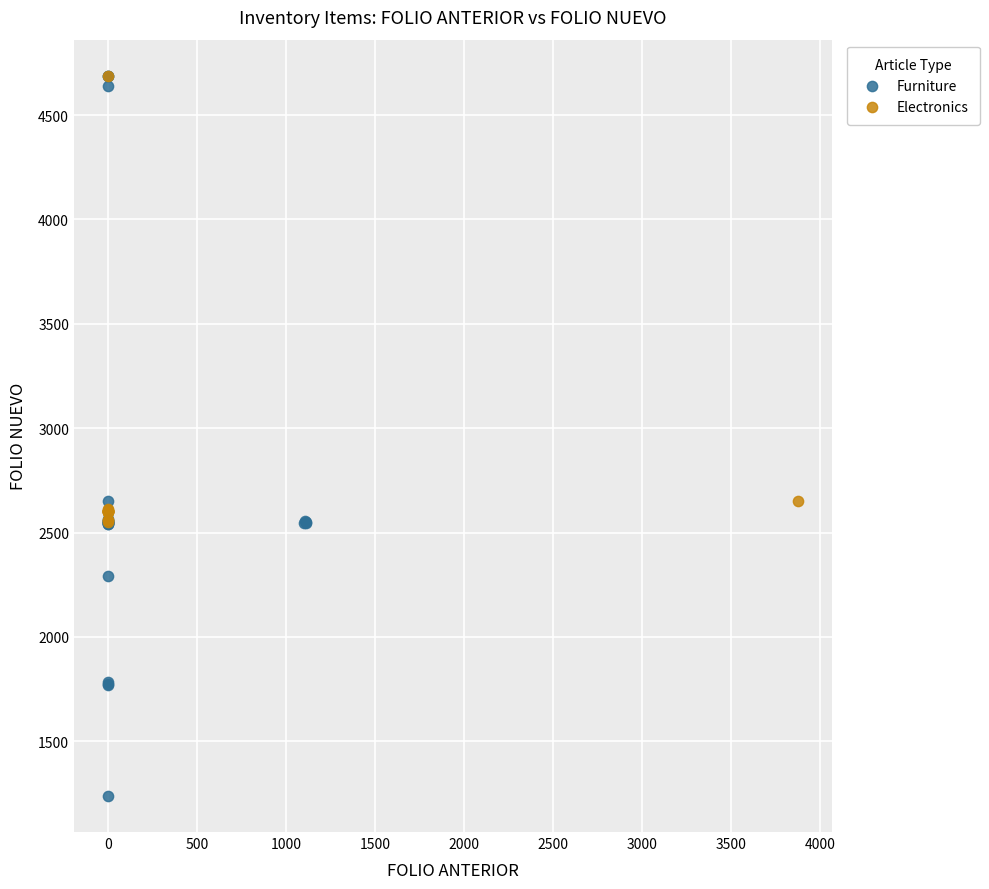

Which series has the largest Y range (max minus min)?

Furniture